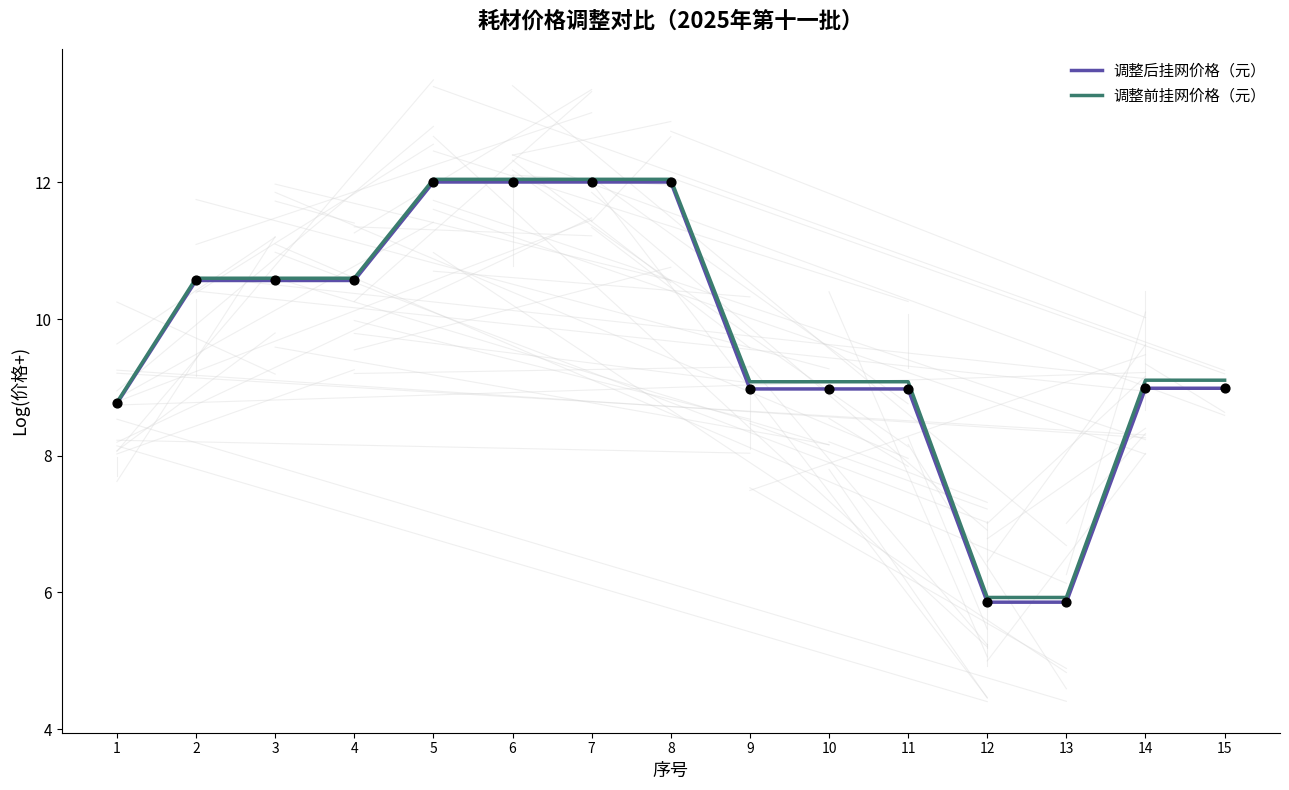

What is the total value across all series at 14?

18.1